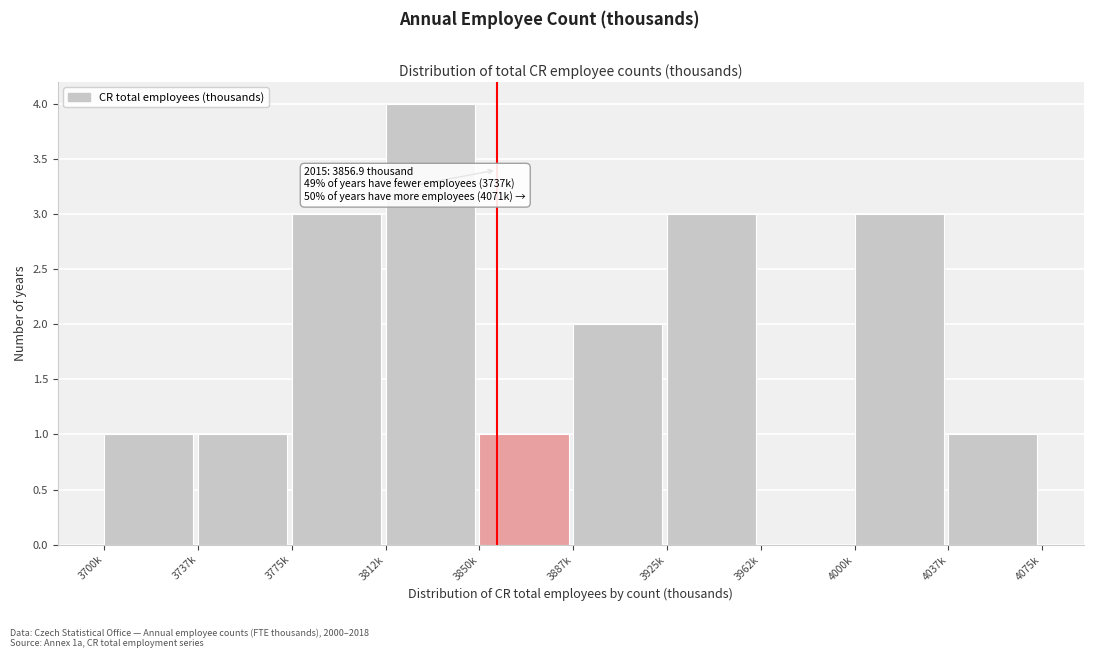

Reading right to left, transcribe all the data shown in this chart.

4037k=1	4000k=3	3962k=0	3925k=3	3887k=2	3850k=1	3812k=4	3775k=3	3737k=1	3700k=1